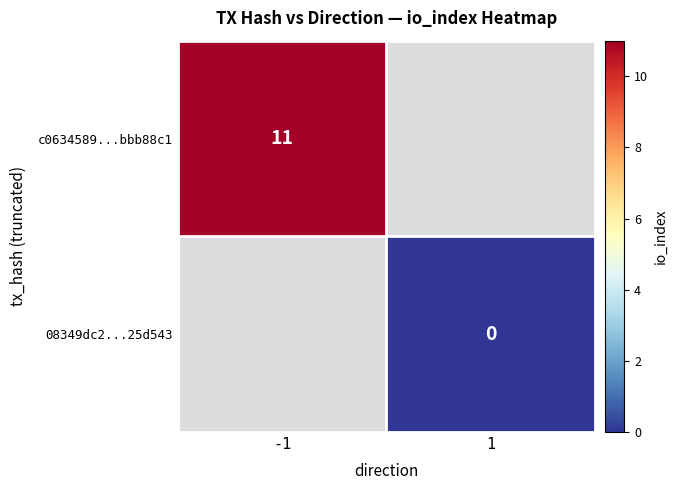

Is it true that c0634589...bbb88c1 equals 11 at -1?

True